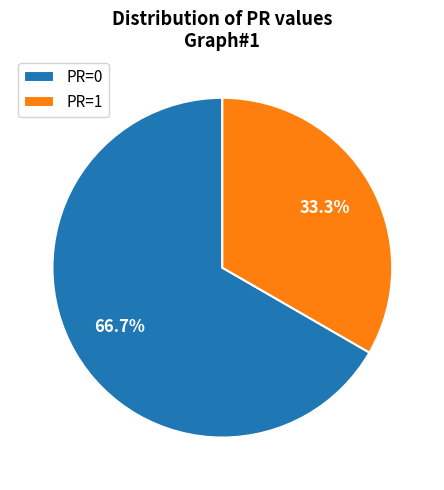

Is there any slice that represents more than half of the pie?

Yes